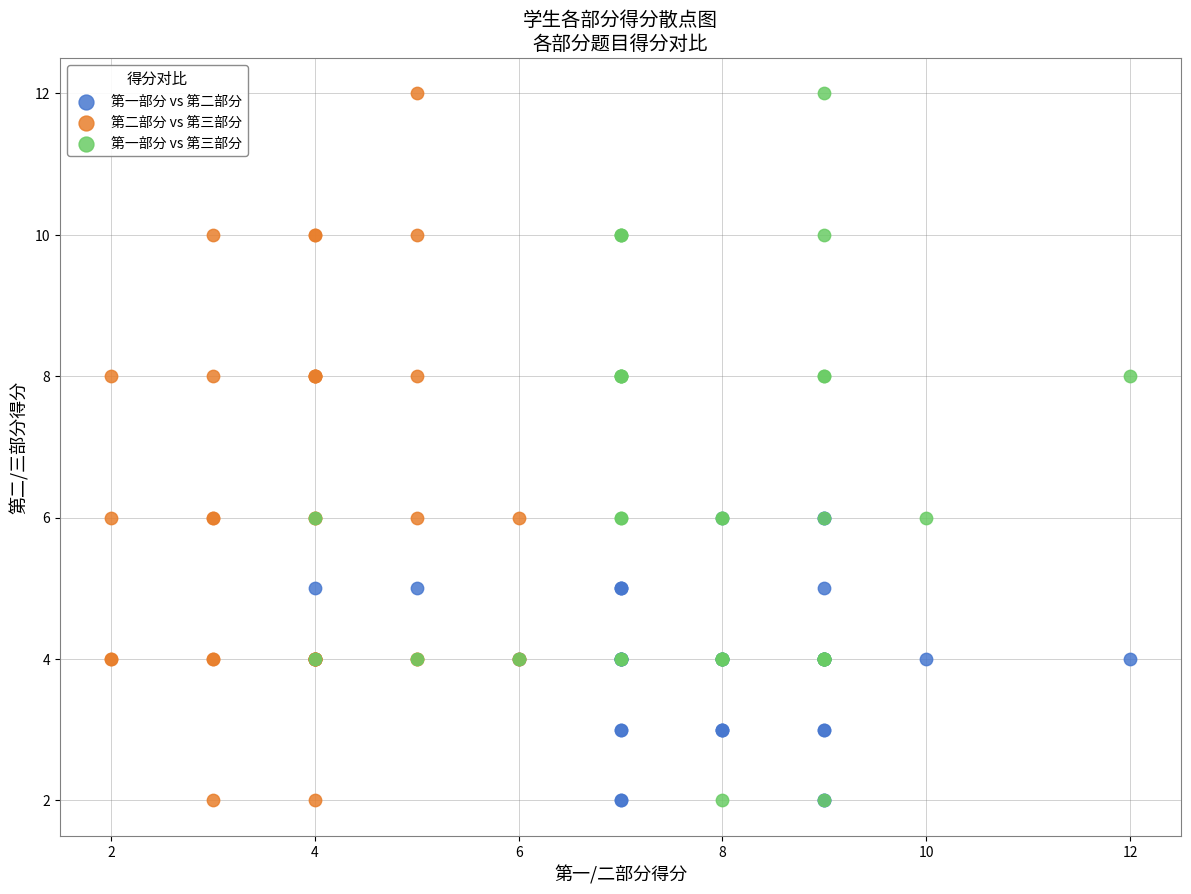

What are all the series names shown in the legend?

第一部分 vs 第二部分, 第二部分 vs 第三部分, 第一部分 vs 第三部分